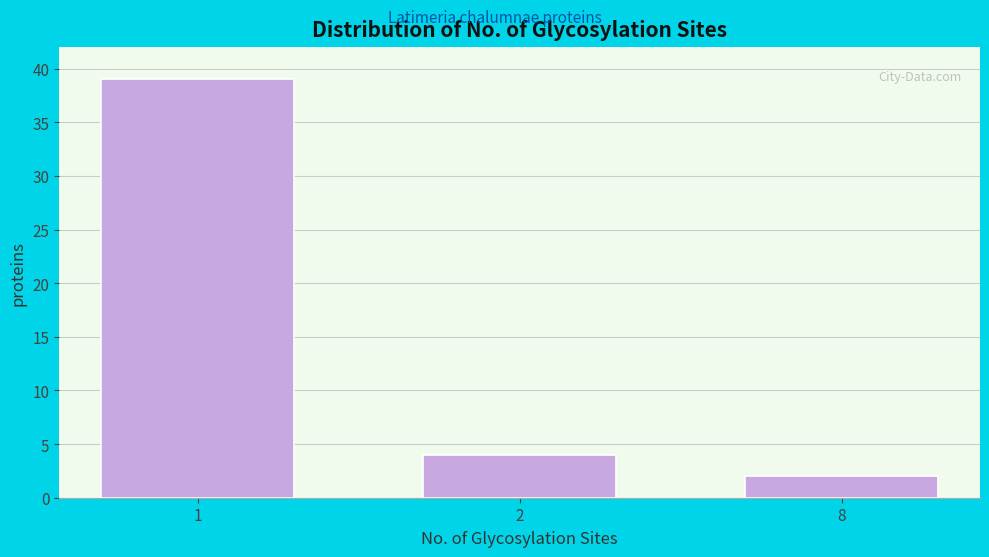

Reading left to right, list all the values displayed in this chart.

39	4	2